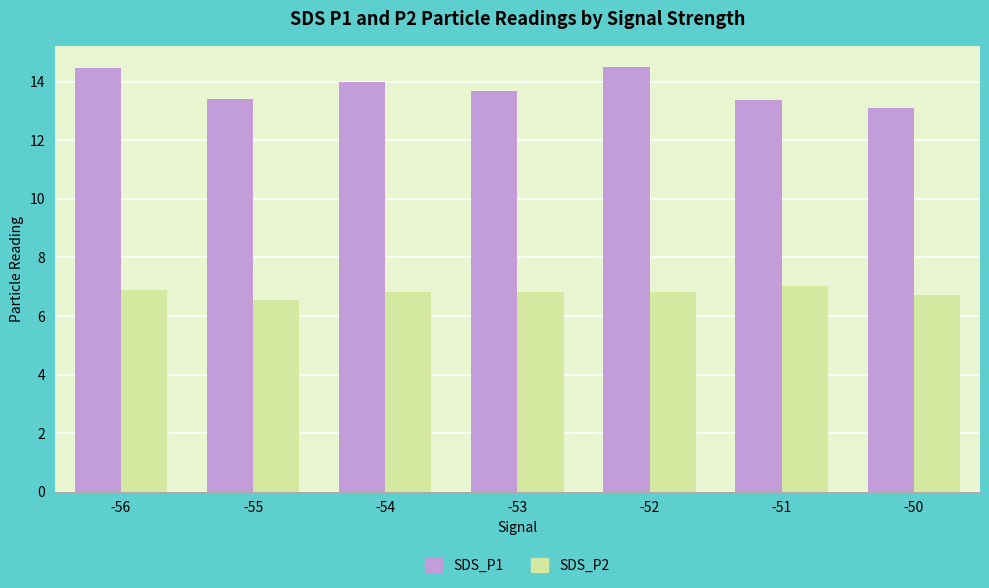

What is the maximum value shown in the chart?

14.5